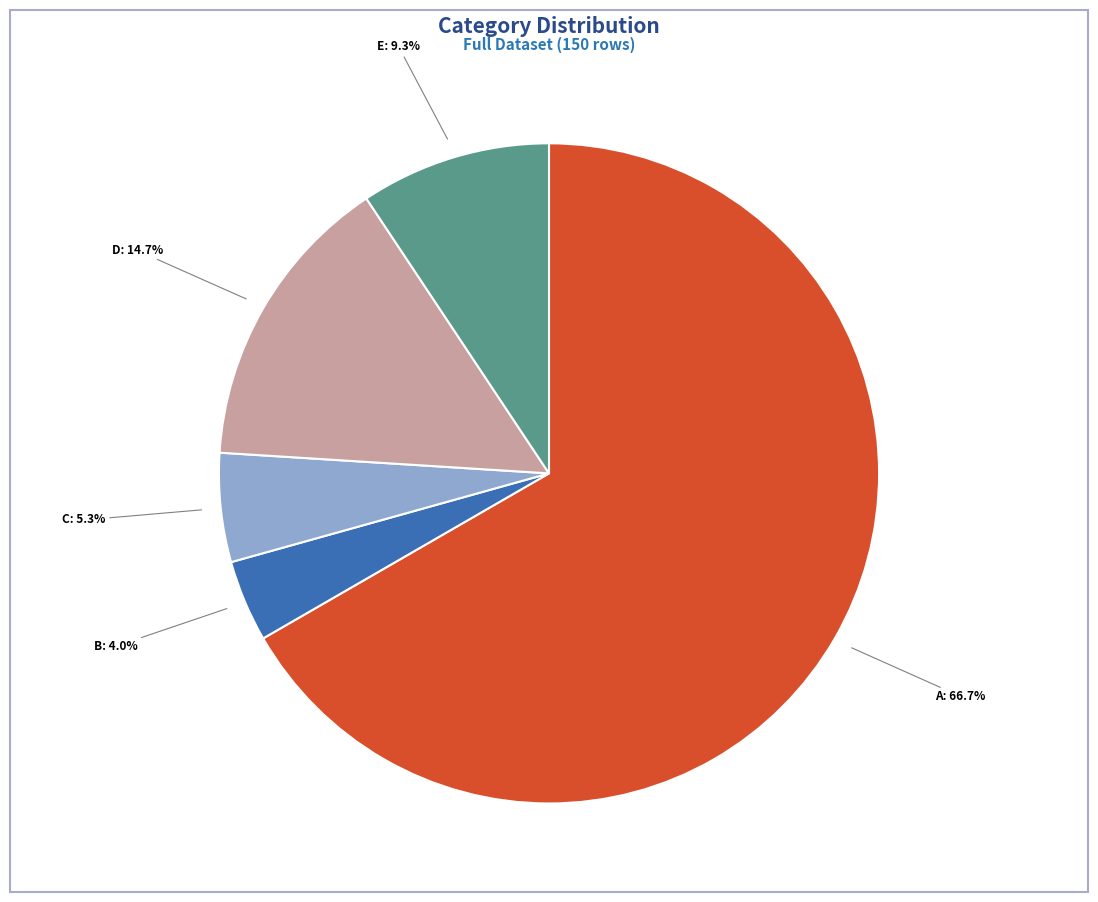

Does any single category account for the majority?

Yes